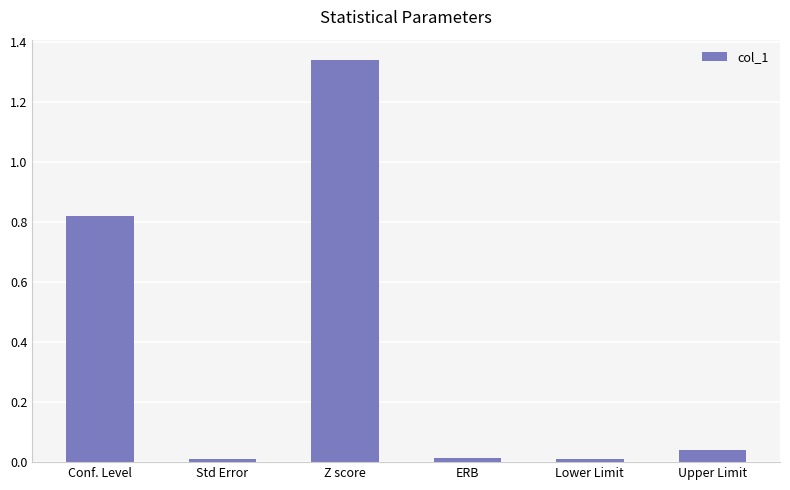

What is the average value?

0.4